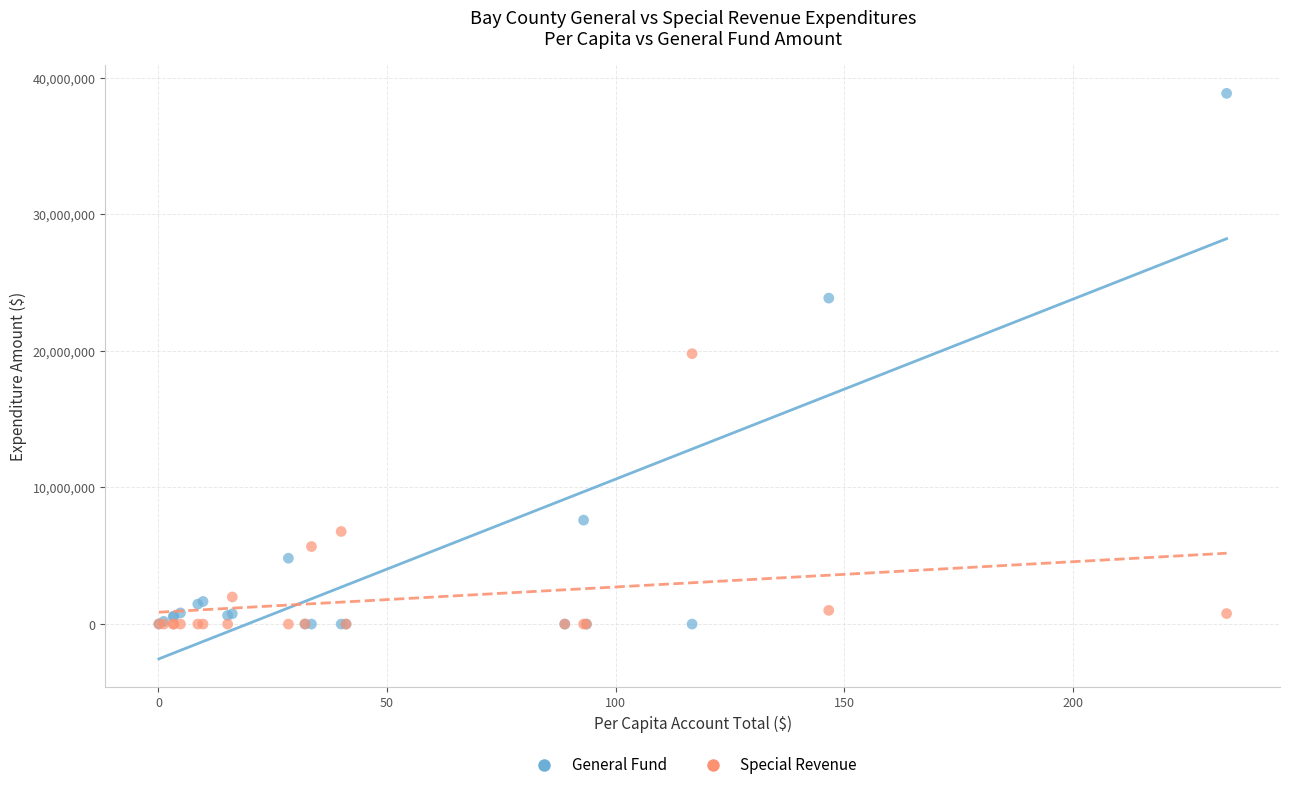

In the Special Revenue series, what Y value is closest to 9897564?

6779263